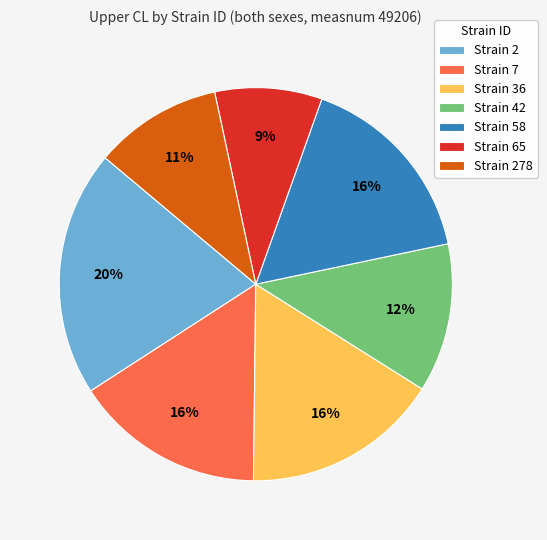

How many segments does this pie chart have?

7